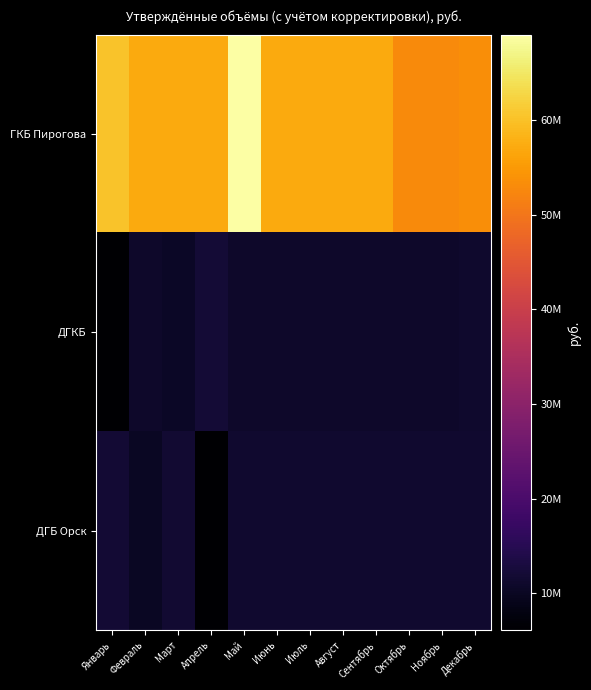

What is the total value across all series at Февраль?

78105283.4